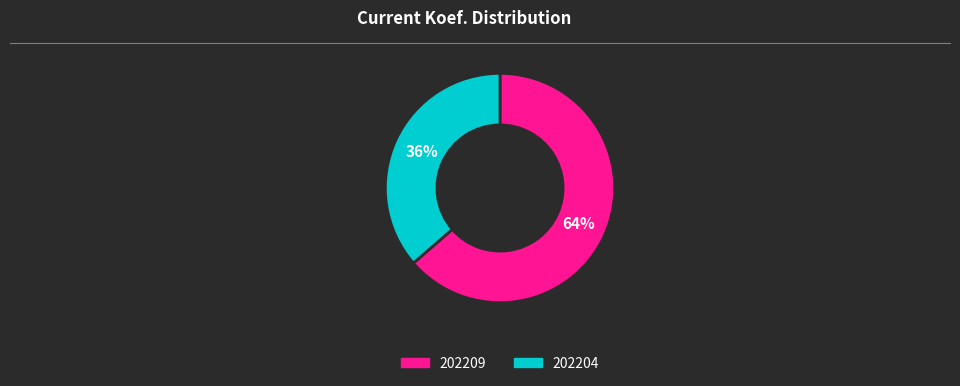

To the nearest percent, what is the combined percentage of 202209 and 202204?

100%